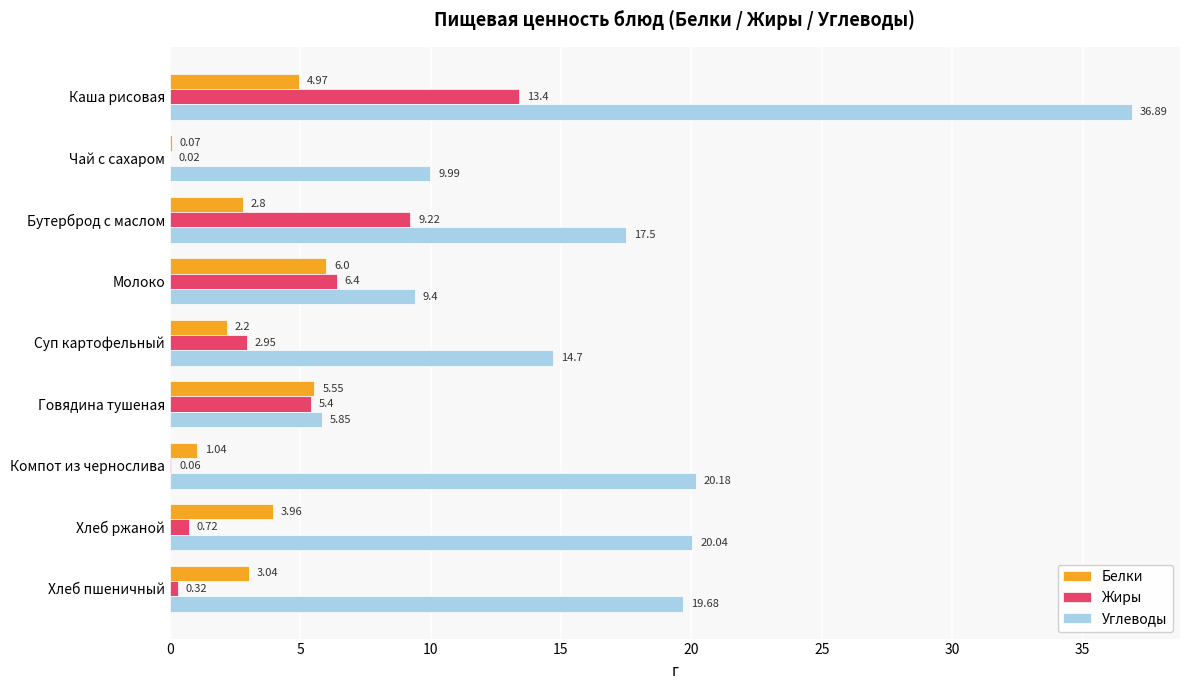

What is the total value across all series at Молоко?

21.8